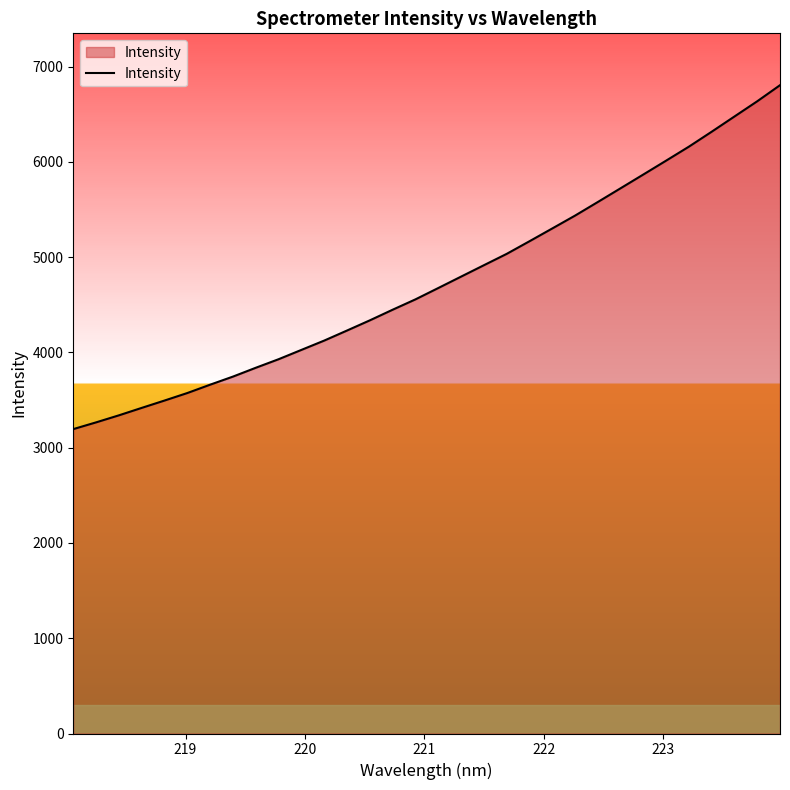

What is the smallest value displayed?

3195.2